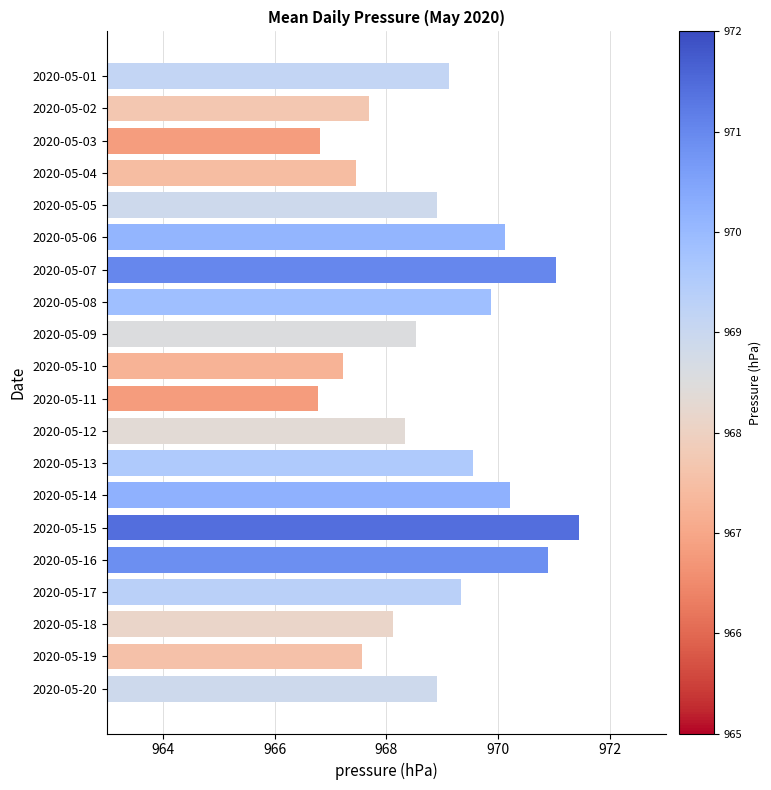

Is it true that the value at 2020-05-20 is 968.9?

True